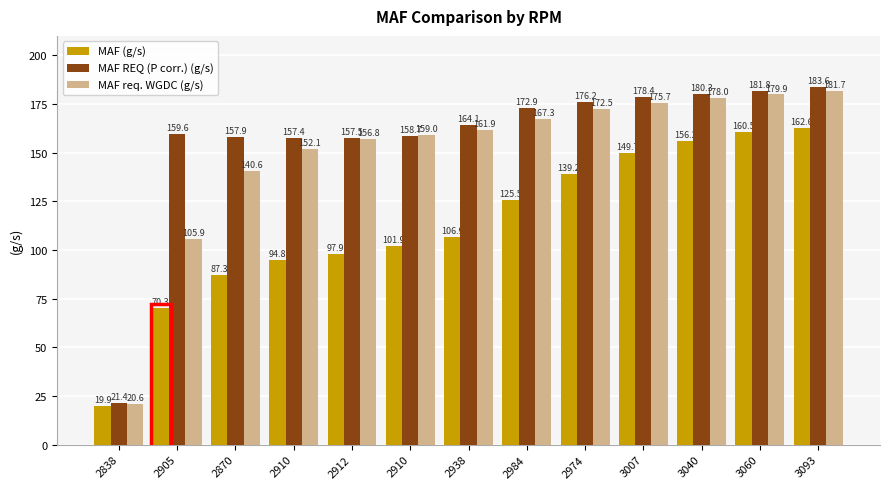

True or false: MAF REQ (P corr.) (g/s) has a value of 97.1 at 2910.

False